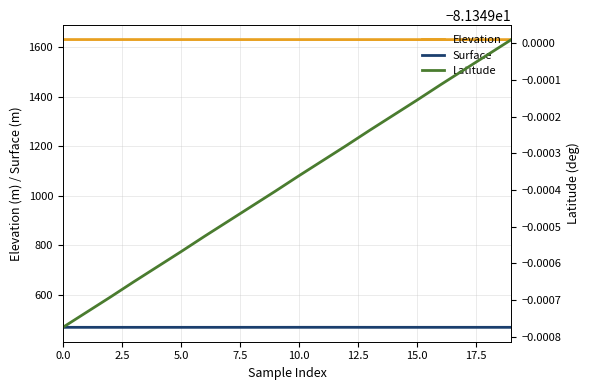

What is the sum of all Surface values?

9363.5